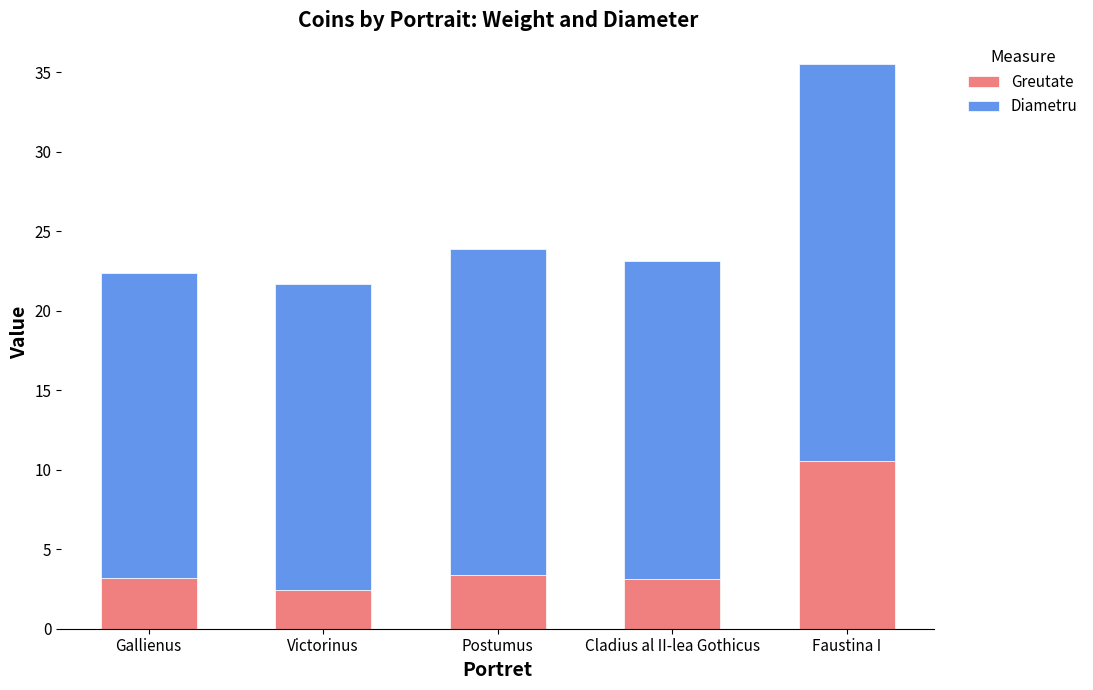

What is the sum of all Greutate values?

22.7